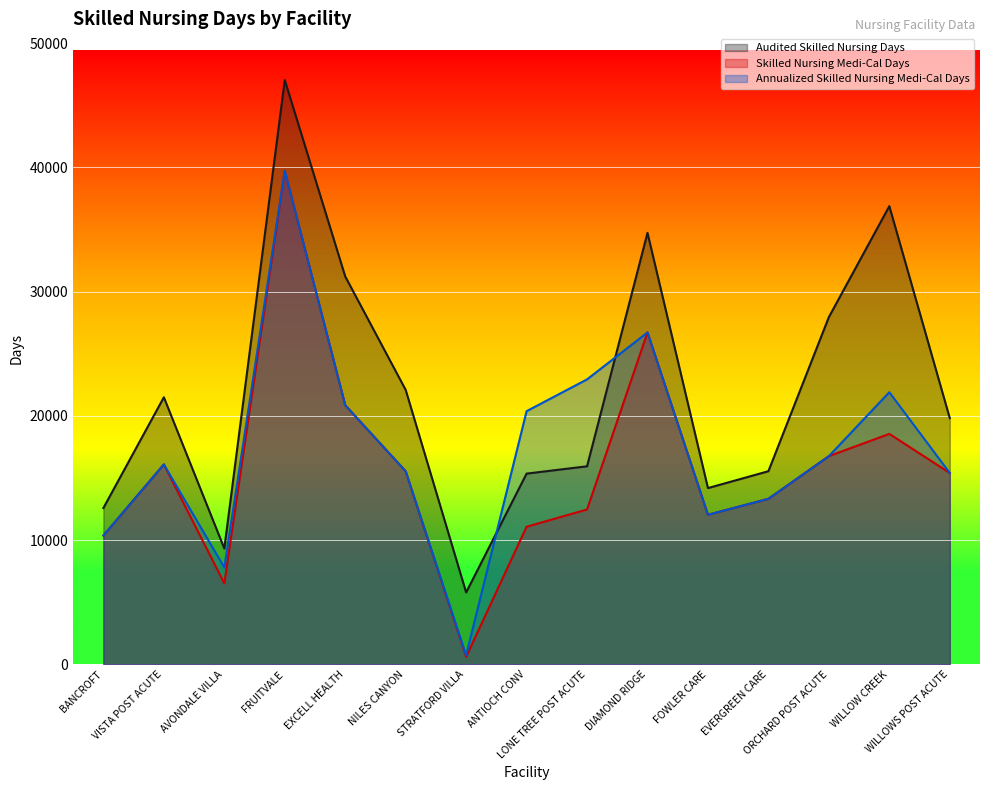

Does the chart display data point markers on the line(s)?

No